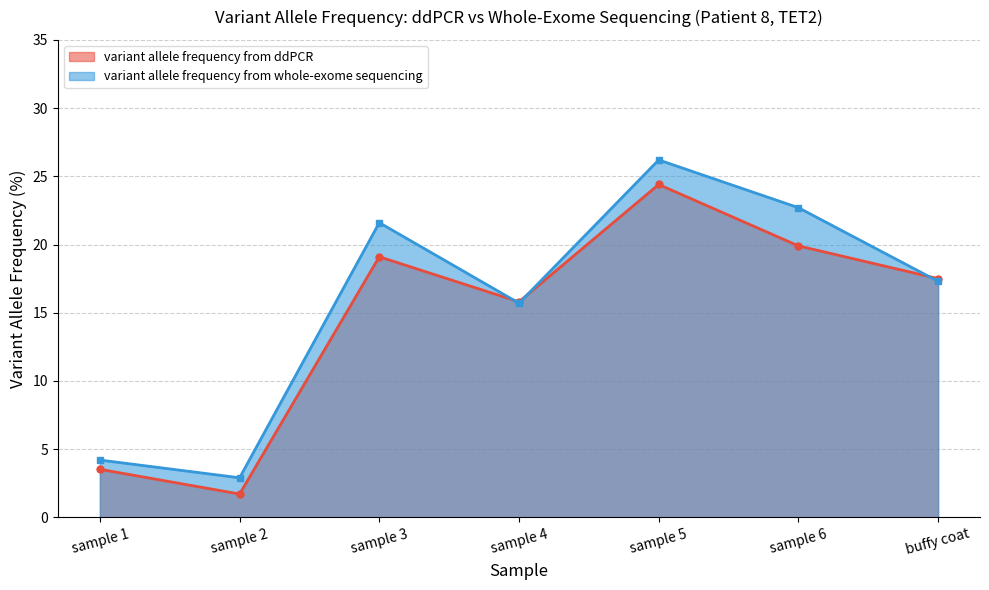

True or false: variant allele frequency from ddPCR has more than 2 interior local peaks.

False